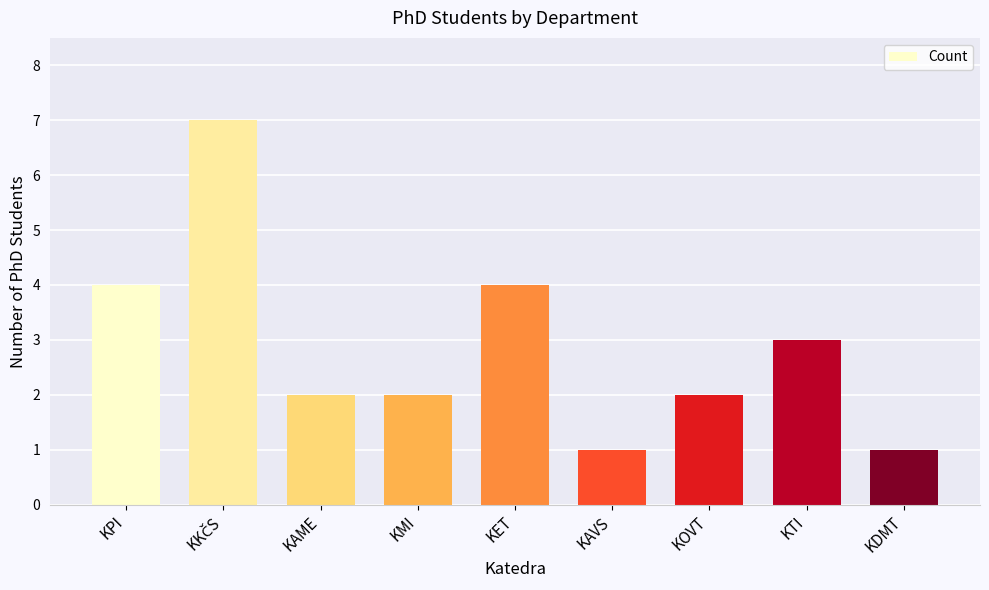

Reading left to right, transcribe all the data shown in this chart.

4	7	2	2	4	1	2	3	1